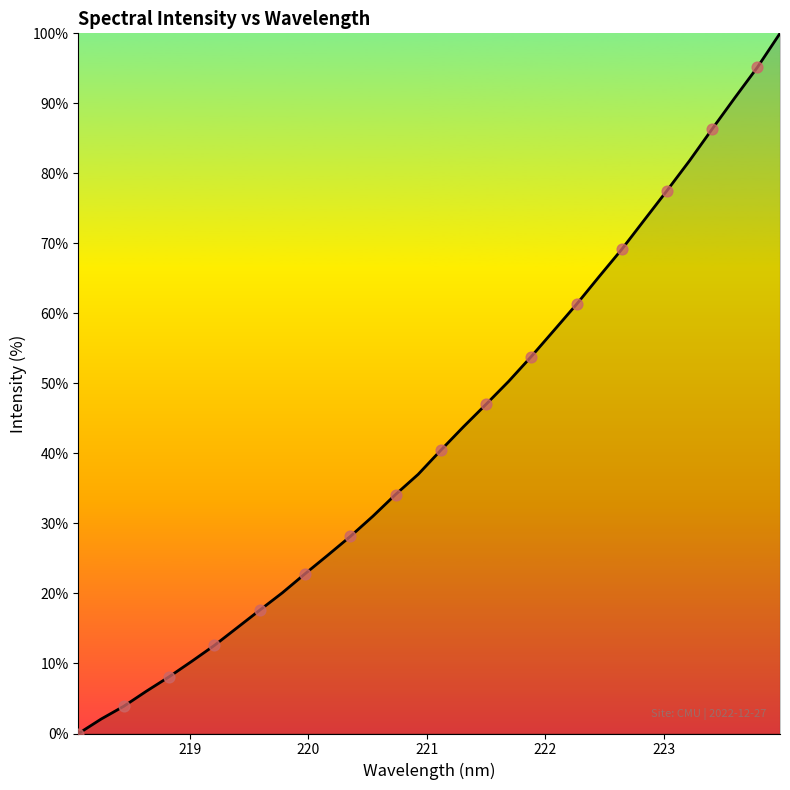

What is the difference between the maximum and minimum values?

100.0